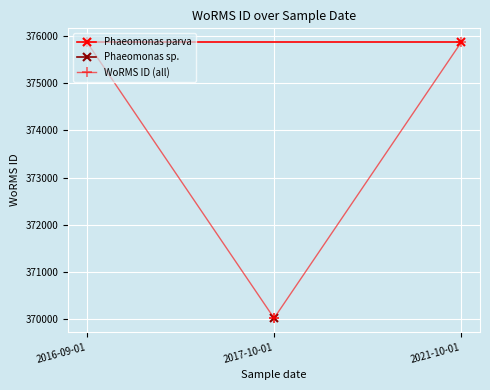

What is the label of the 1st point from the left?

2016-09-01